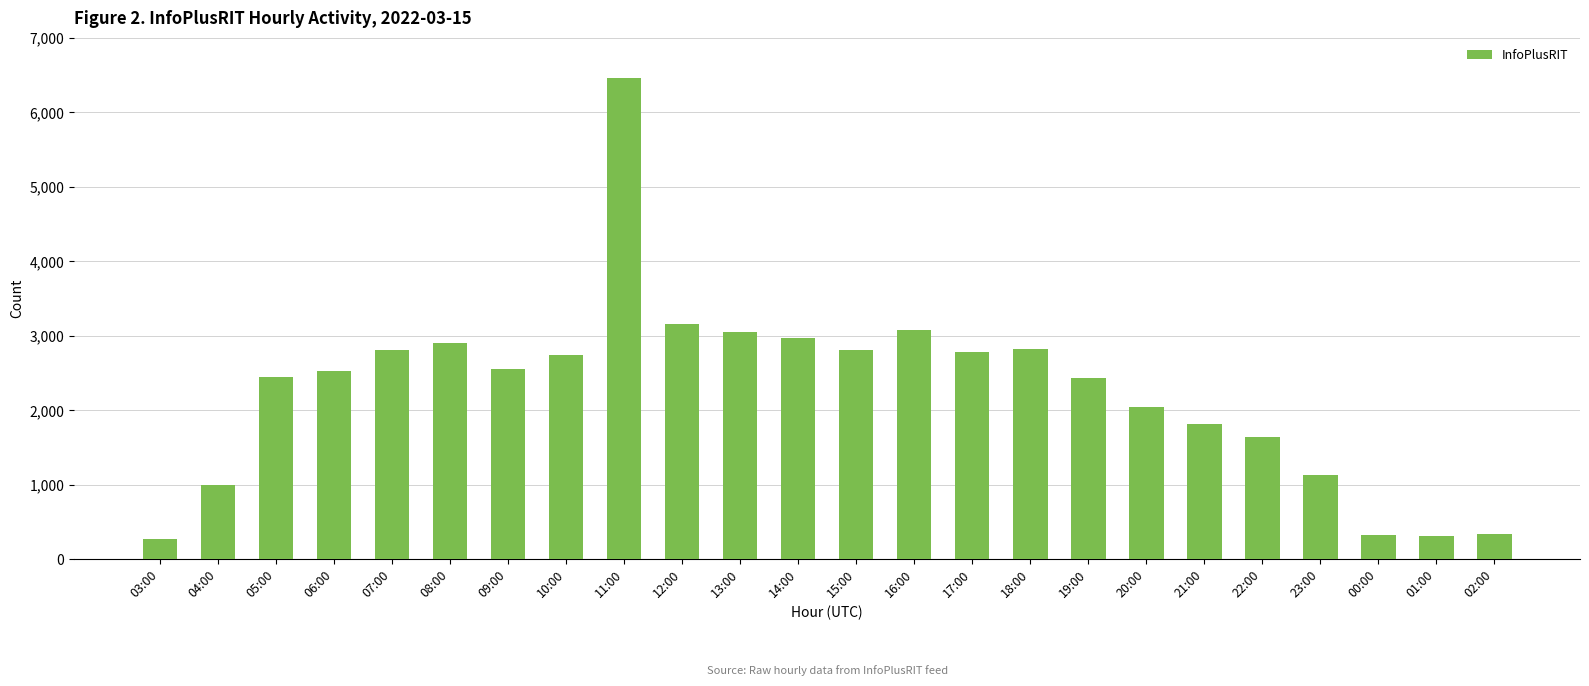

Between 17:00 and 04:00, which is larger?

17:00